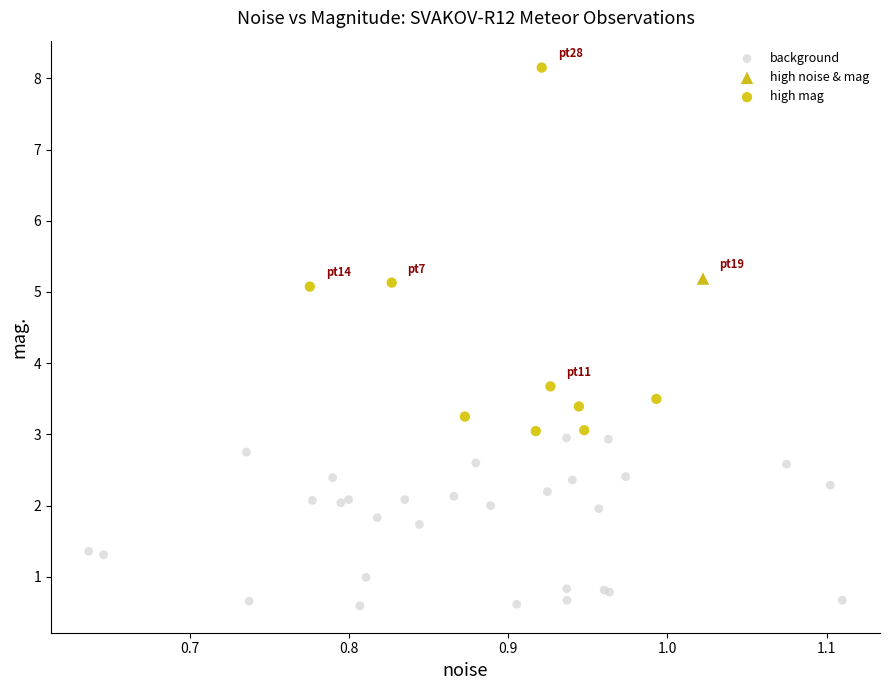

Which series contains the highest Y value?

high mag